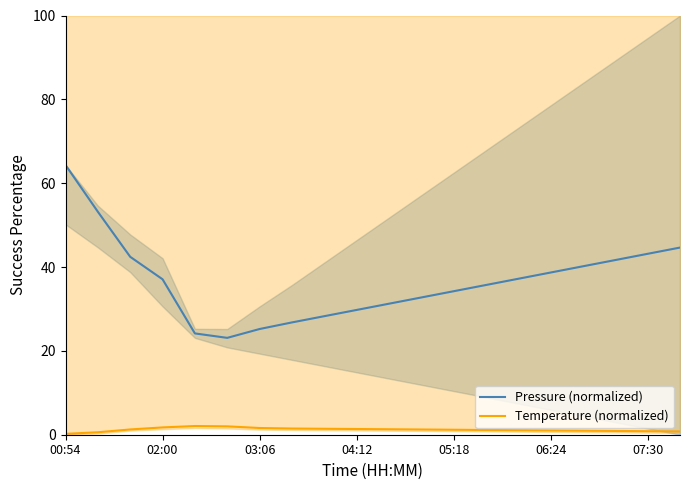

Is it true that Temperature (normalized) equals 0.2 at 00:54?

True